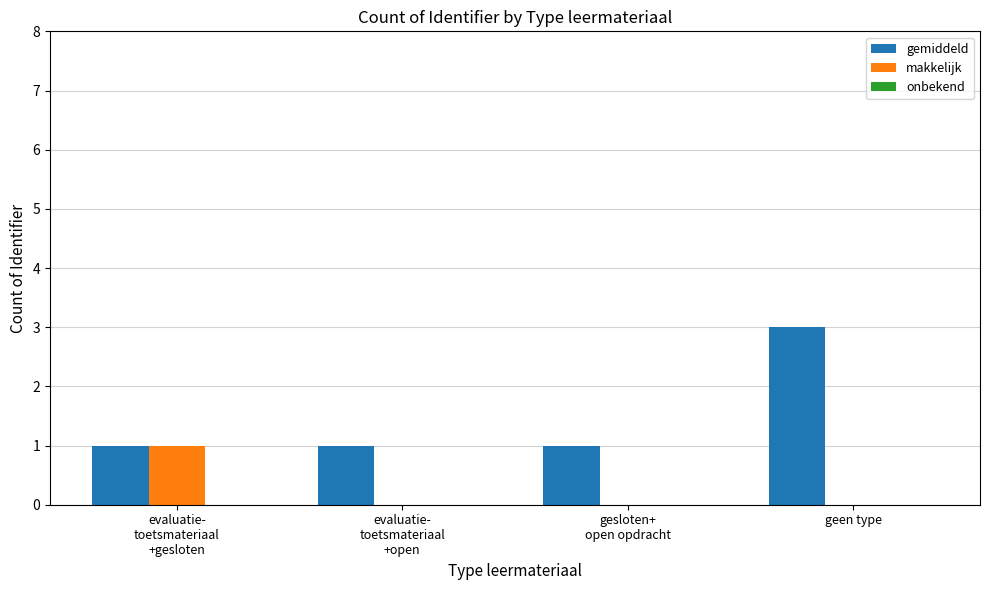

Which label corresponds to the largest value in the chart?

geen type